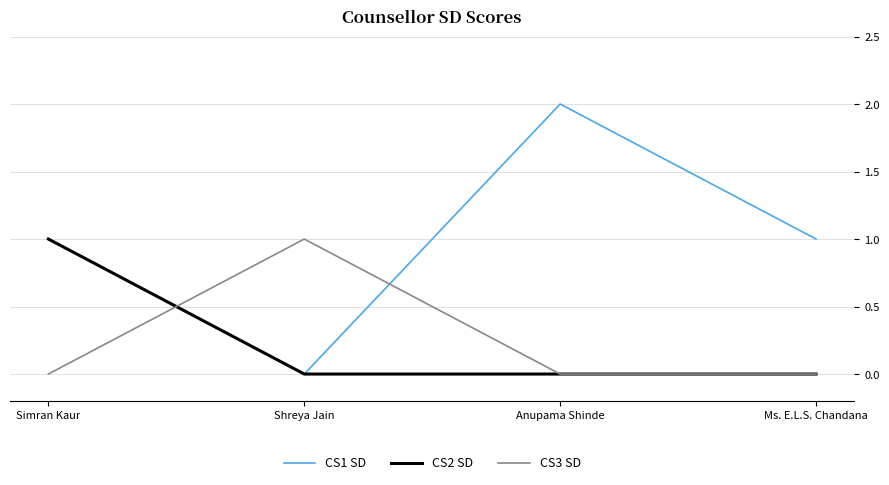

Is it true that CS1 SD equals 0 at Ms. E.L.S. Chandana?

False